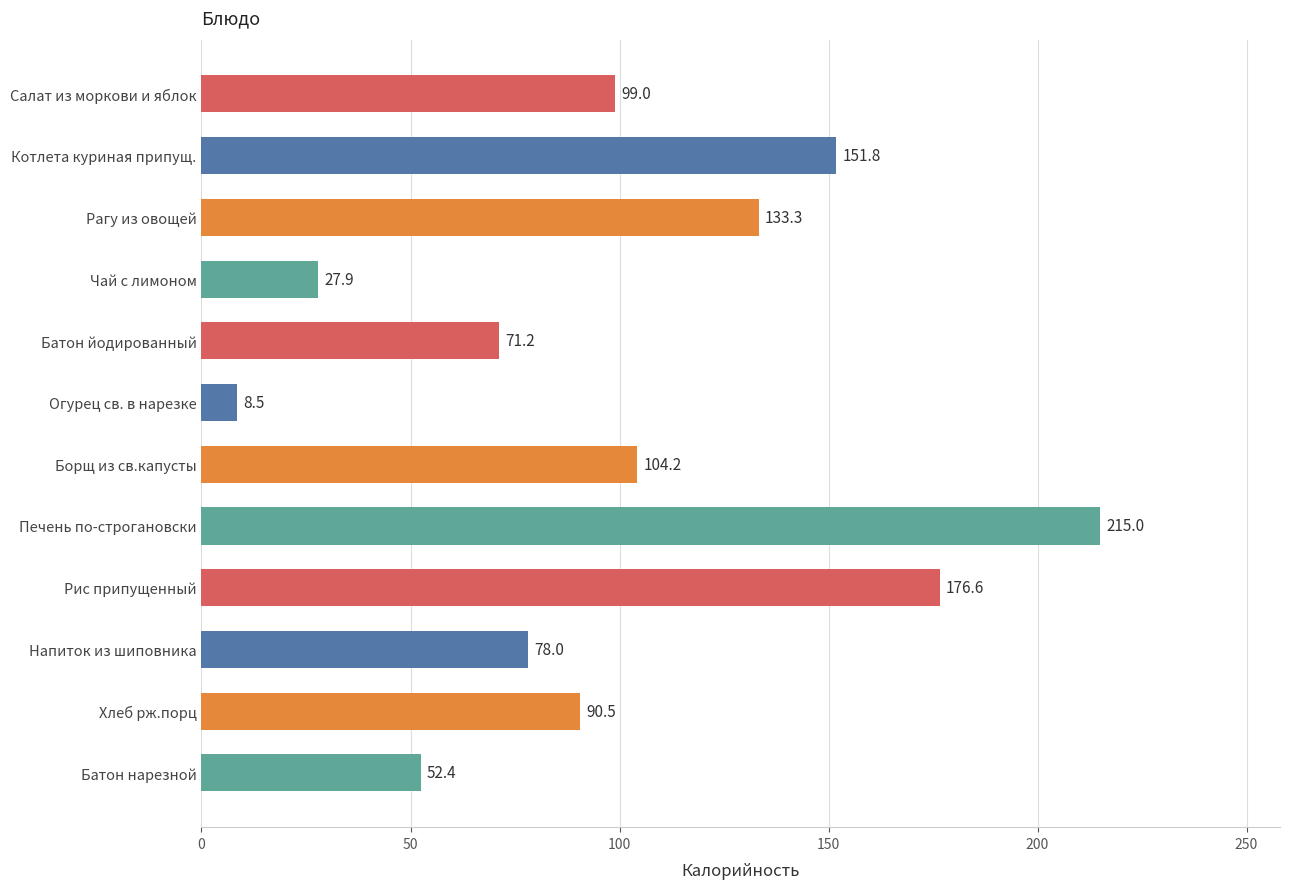

What is the average value?

100.7